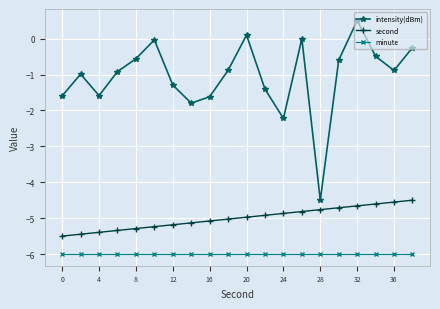

Rank the series by their maximum value, from lowest to highest.

minute, second, intensity(dBm)